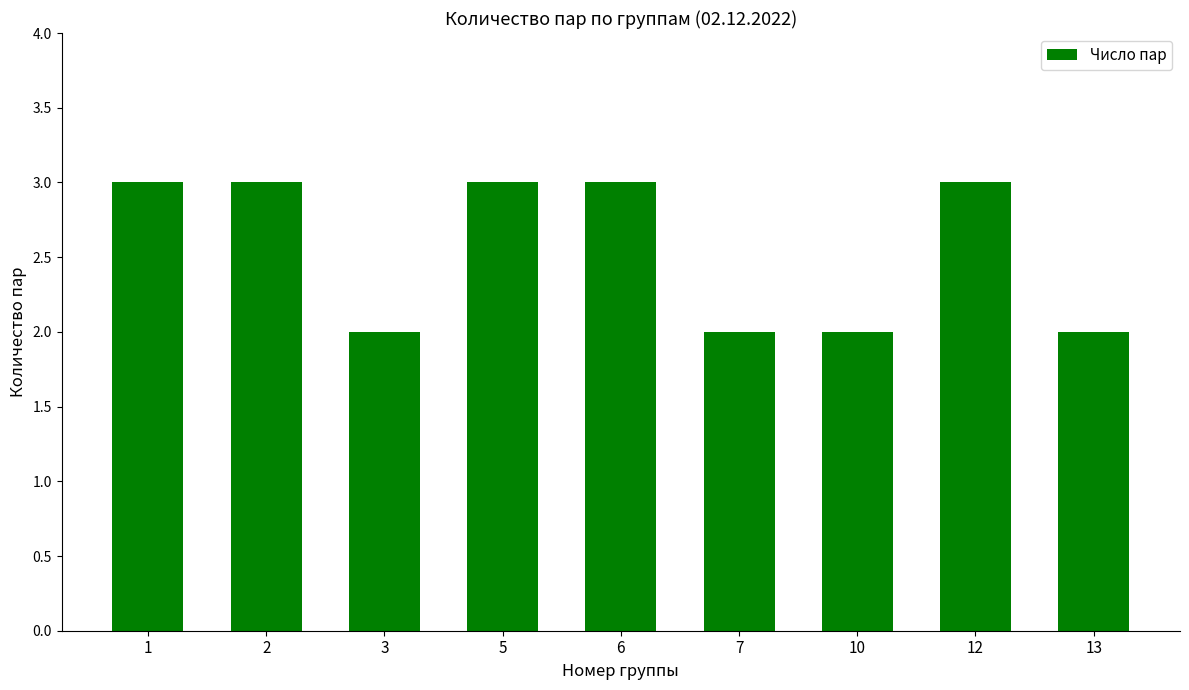

Are the bars grouped side by side (vs. stacked)?

No